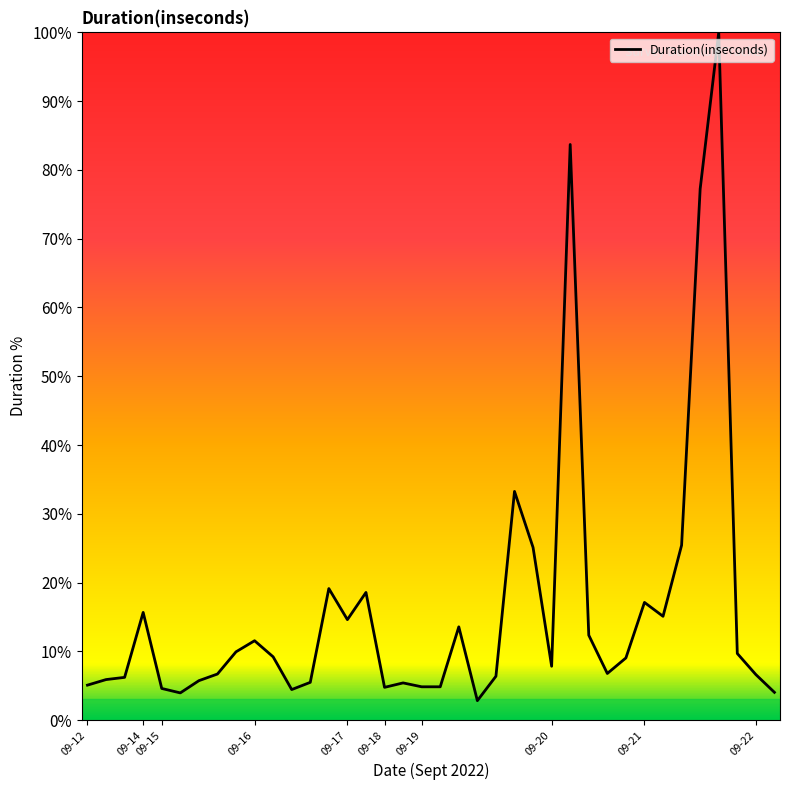

What is the maximum value shown in the chart?

100.0